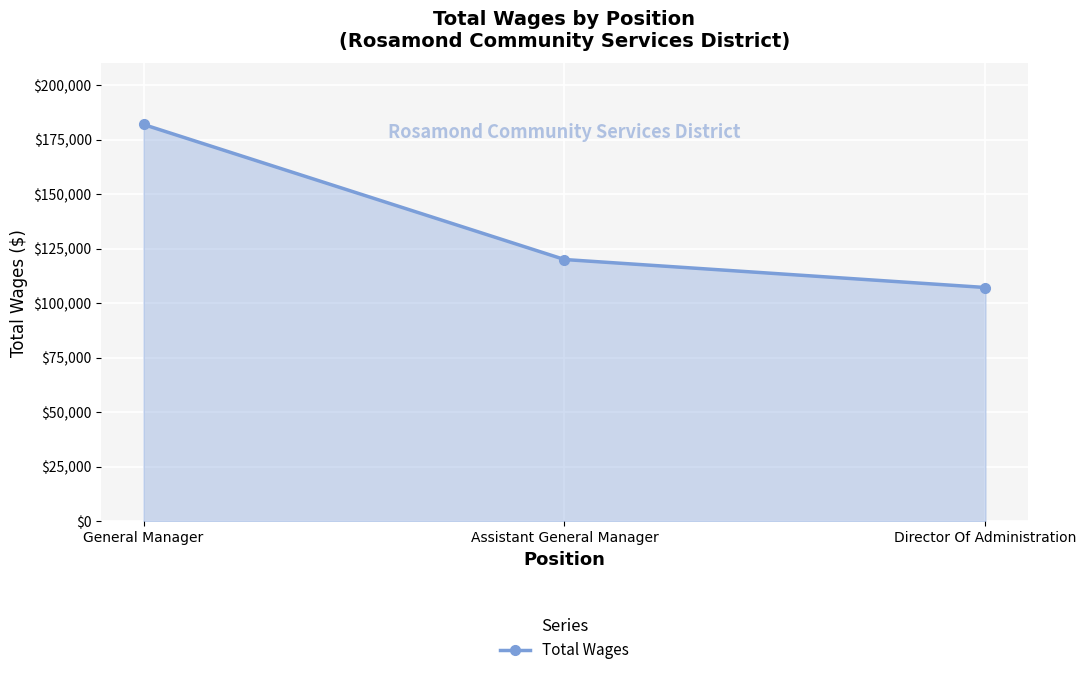

Between Director Of Administration and General Manager, which is larger?

General Manager